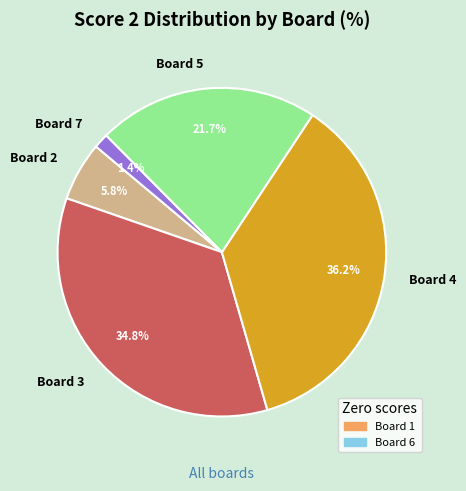

Rank the categories by value from highest to lowest.

Board 4, Board 3, Board 5, Board 2, Board 7